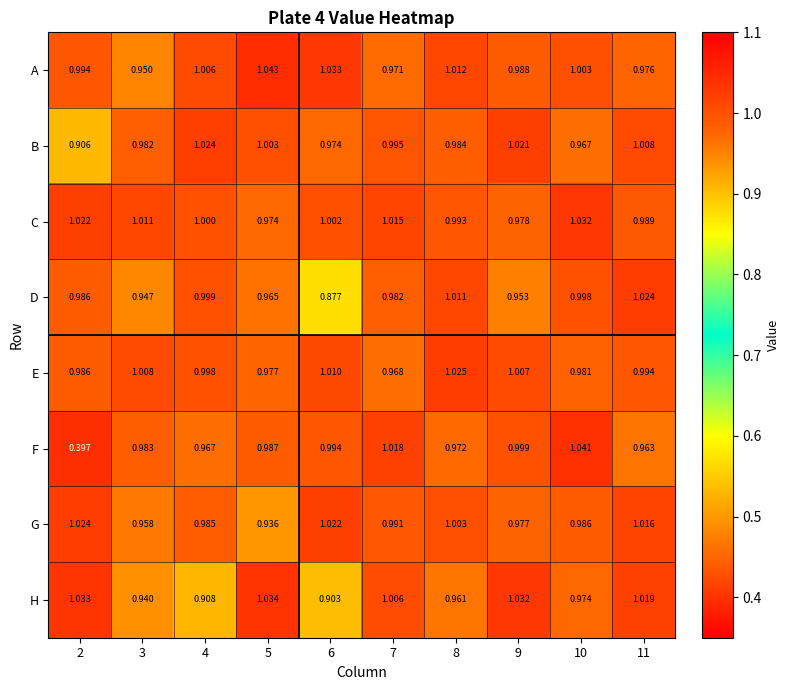

At how many categories does at least one series exceed 0?

10